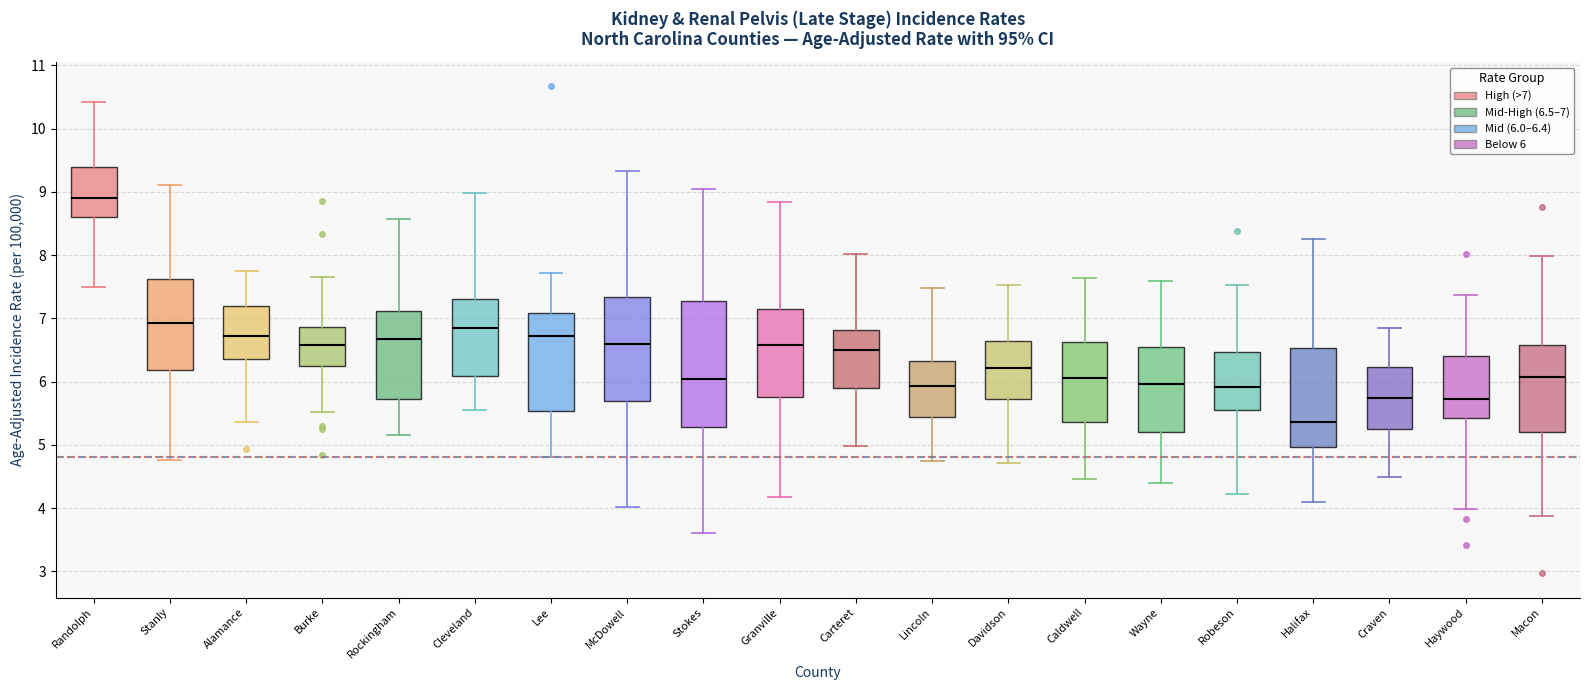

Reading left to right, transcribe this box plot: for each box, give where its median line is, the range the box spans, and where its two whiskers end, as read against the y-axis. The values are not printed on the chart, so give them approximately, as read against the axis.

Randolph: median 8.9, box 8.6 to 9.4, whiskers 7.5 to 10.4
Stanly: median 6.9, box 6.2 to 7.6, whiskers 4.8 to 9.1
Alamance: median 6.7, box 6.4 to 7.2, whiskers 5.4 to 7.8
Burke: median 6.6, box 6.3 to 6.9, whiskers 5.5 to 7.6
Rockingham: median 6.7, box 5.7 to 7.1, whiskers 5.2 to 8.6
Cleveland: median 6.8, box 6.1 to 7.3, whiskers 5.6 to 9.0
Lee: median 6.7, box 5.5 to 7.1, whiskers 4.8 to 7.7
McDowell: median 6.6, box 5.7 to 7.3, whiskers 4.0 to 9.3
Stokes: median 6.0, box 5.3 to 7.3, whiskers 3.6 to 9.0
Granville: median 6.6, box 5.8 to 7.1, whiskers 4.2 to 8.8
Carteret: median 6.5, box 5.9 to 6.8, whiskers 5.0 to 8.0
Lincoln: median 5.9, box 5.4 to 6.3, whiskers 4.7 to 7.5
Davidson: median 6.2, box 5.7 to 6.6, whiskers 4.7 to 7.5
Caldwell: median 6.1, box 5.4 to 6.6, whiskers 4.5 to 7.6
Wayne: median 6.0, box 5.2 to 6.6, whiskers 4.4 to 7.6
Robeson: median 5.9, box 5.6 to 6.5, whiskers 4.2 to 7.5
Halifax: median 5.4, box 5.0 to 6.5, whiskers 4.1 to 8.3
Craven: median 5.7, box 5.3 to 6.2, whiskers 4.5 to 6.8
Haywood: median 5.7, box 5.4 to 6.4, whiskers 4.0 to 7.4
Macon: median 6.1, box 5.2 to 6.6, whiskers 3.9 to 8.0